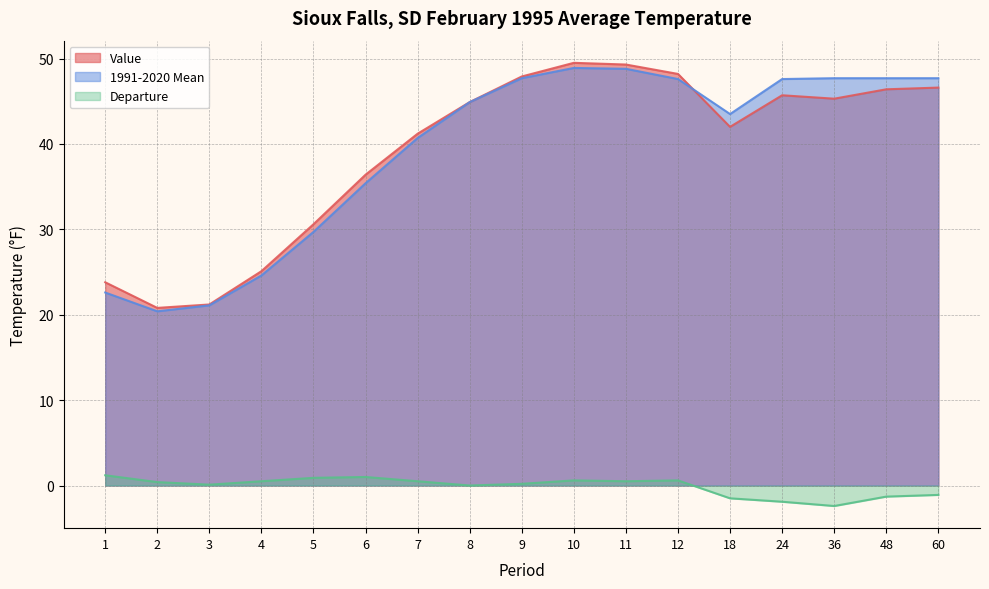

What are all the series names shown in the legend?

Value, 1991-2020 Mean, Departure